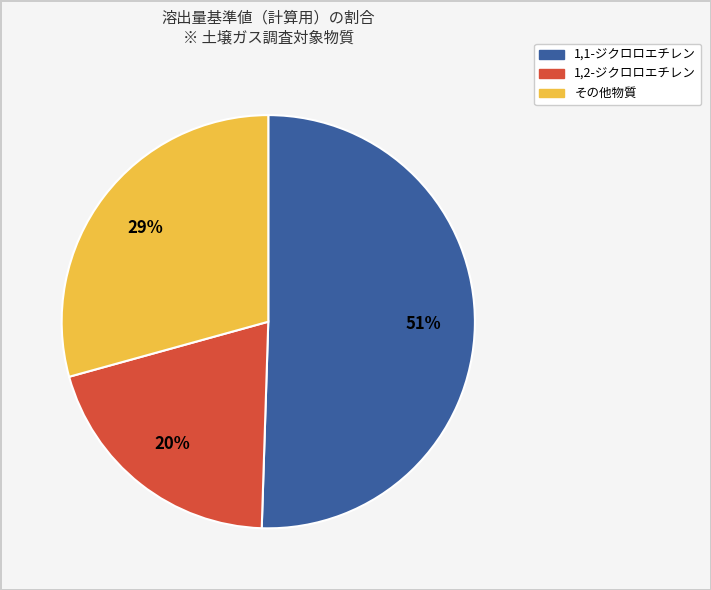

Is there any slice that represents more than half of the pie?

Yes